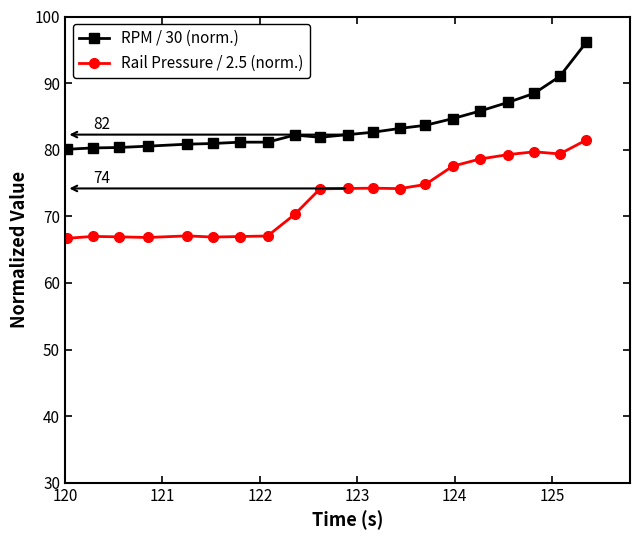

Count the number of categories in the chart.

20